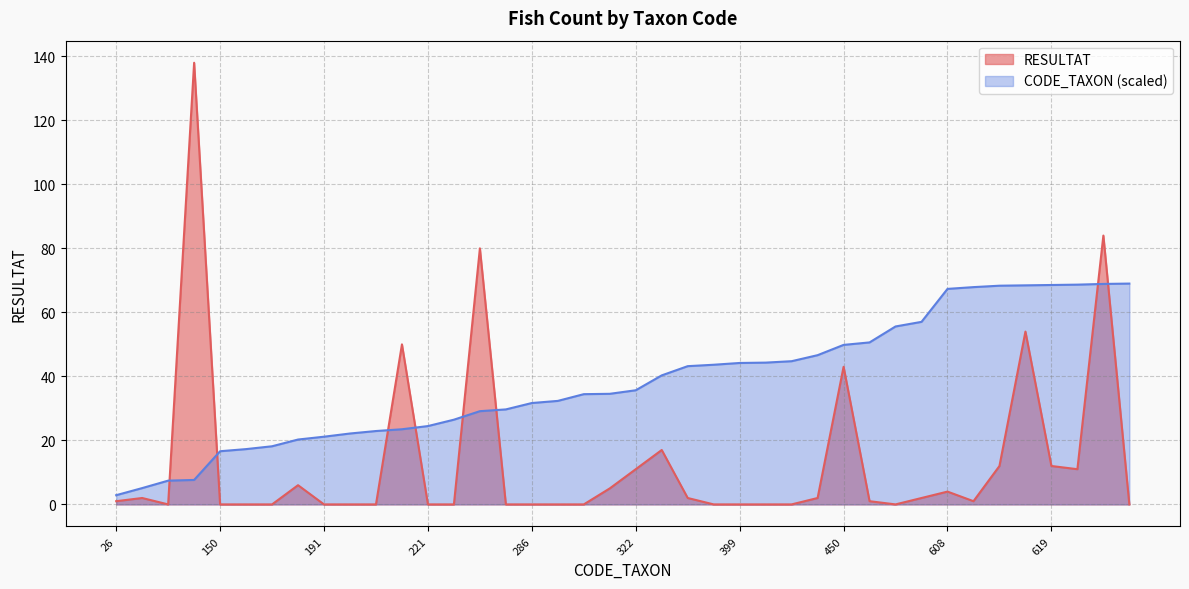

Rank the series by their maximum value, from highest to lowest.

RESULTAT, CODE_TAXON (scaled)